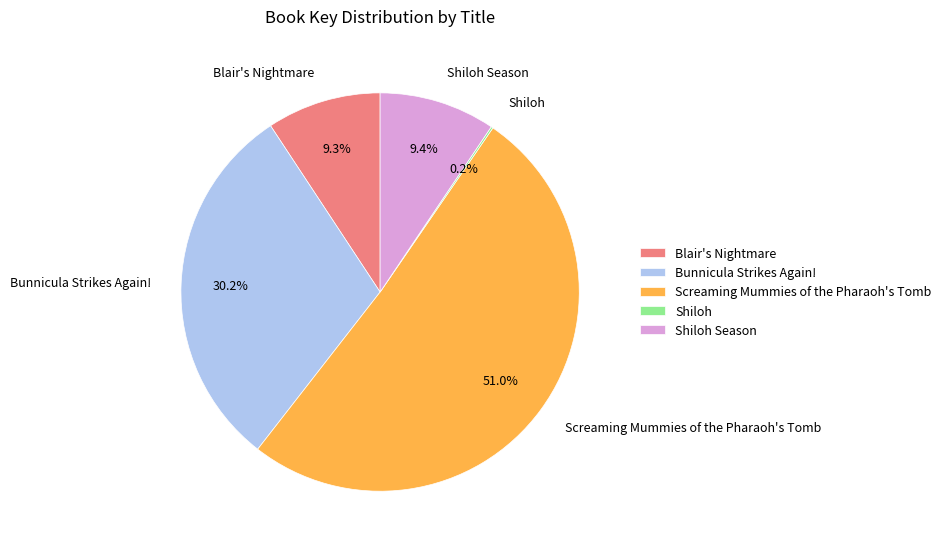

Between Blair's Nightmare and Bunnicula Strikes Again!, which is larger?

Bunnicula Strikes Again!